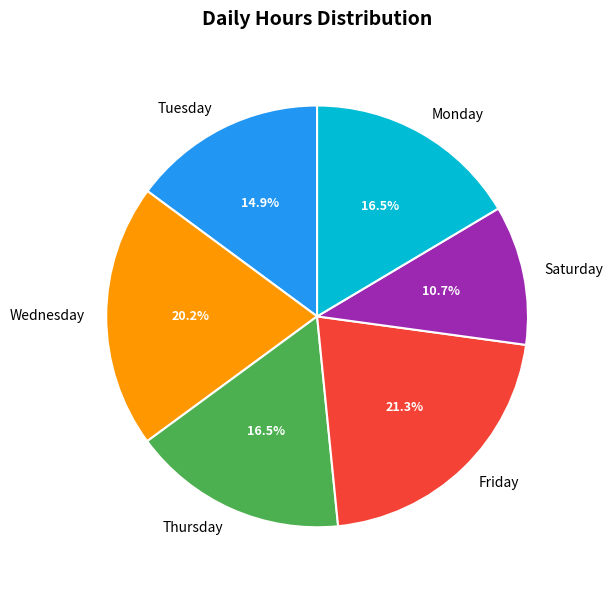

Which has a higher value, Friday or Wednesday?

Friday